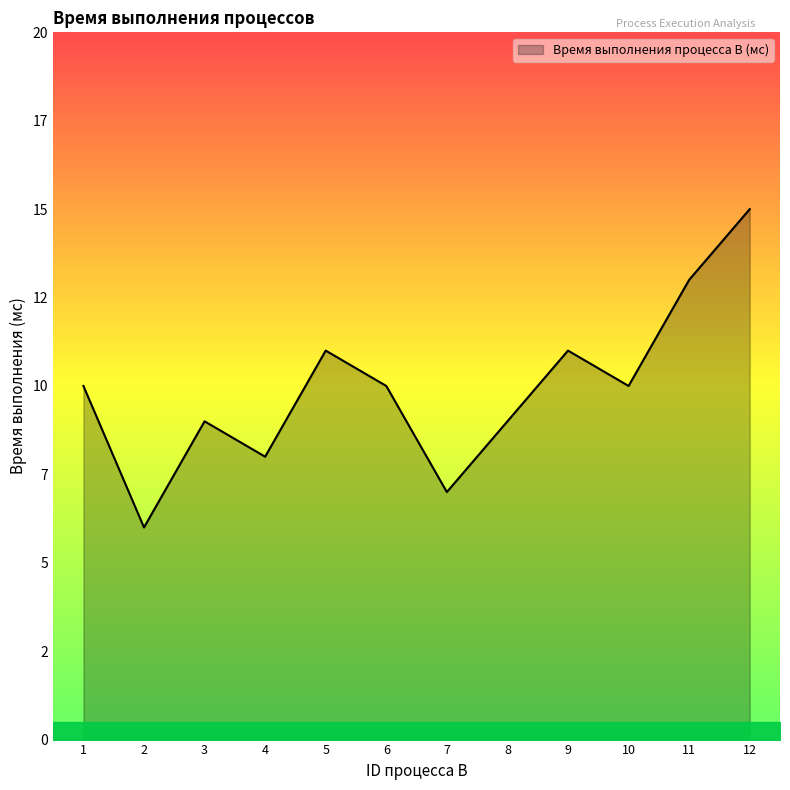

Is it true that the value at 2 is 6?

True